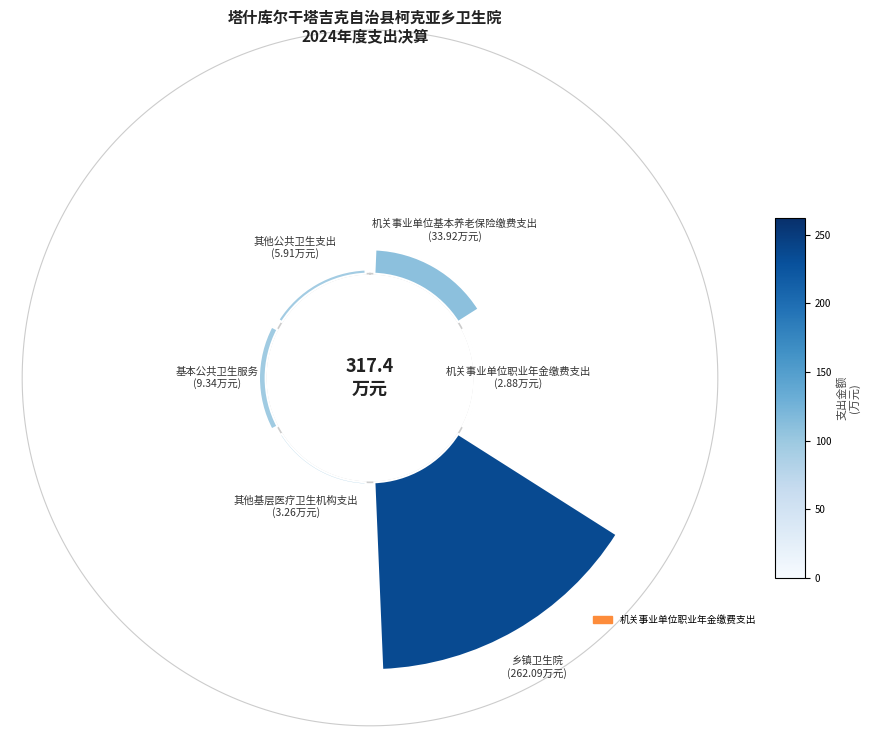

How many slices are in this pie chart?

6